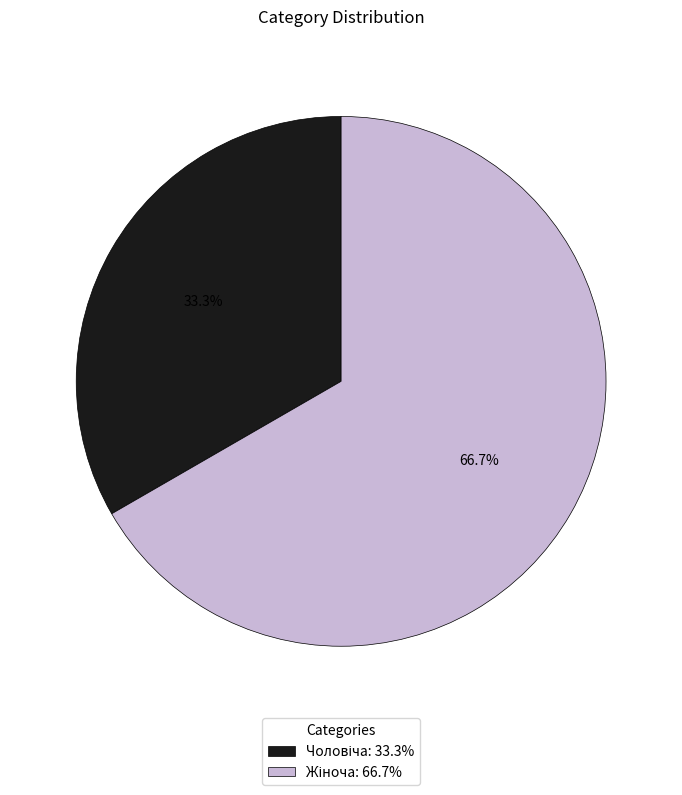

Is there a majority slice in this chart?

Yes